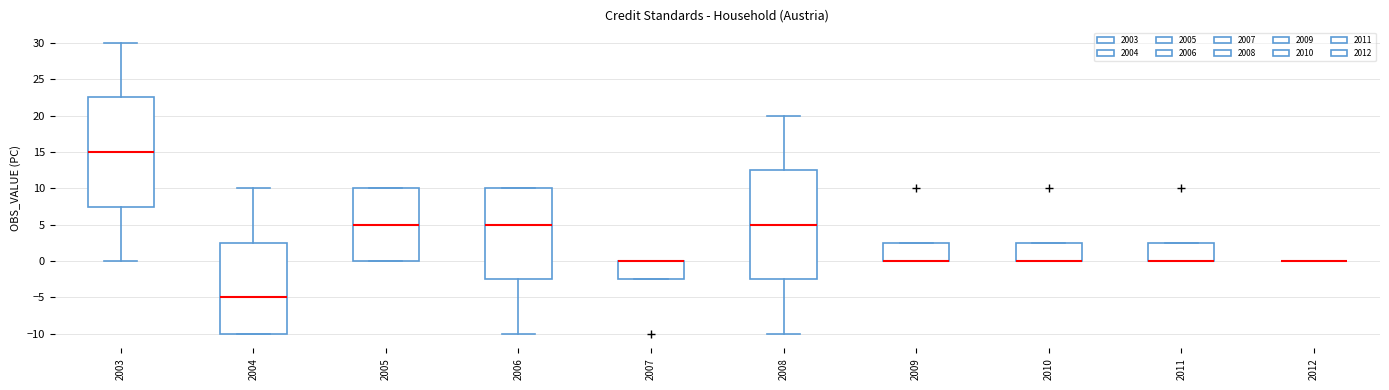

Reading left to right, transcribe this box plot: for each box, give where its median line is, the range the box spans, and where its two whiskers end, as read against the y-axis. The values are not printed on the chart, so give them approximately, as read against the axis.

2003: median 15.0, box 7.5 to 22.5, whiskers 0.0 to 30.0
2004: median -5.0, box -10.0 to 2.5, whiskers -10.0 to 10.0
2005: median 5.0, box 0.0 to 10.0, whiskers 0.0 to 10.0
2006: median 5.0, box -2.5 to 10.0, whiskers -10.0 to 10.0
2007: median 0.0 (drawn on the box's upper edge), box -2.5 to 0.0, whiskers -2.5 to 0.0
2008: median 5.0, box -2.5 to 12.5, whiskers -10.0 to 20.0
2009: median 0.0 (drawn on the box's lower edge), box 0.0 to 2.5, whiskers 0.0 to 2.5
2010: median 0.0 (drawn on the box's lower edge), box 0.0 to 2.5, whiskers 0.0 to 2.5
2011: median 0.0 (drawn on the box's lower edge), box 0.0 to 2.5, whiskers 0.0 to 2.5
2012: box collapsed to a line at 0.0, whiskers 0.0 to 0.0